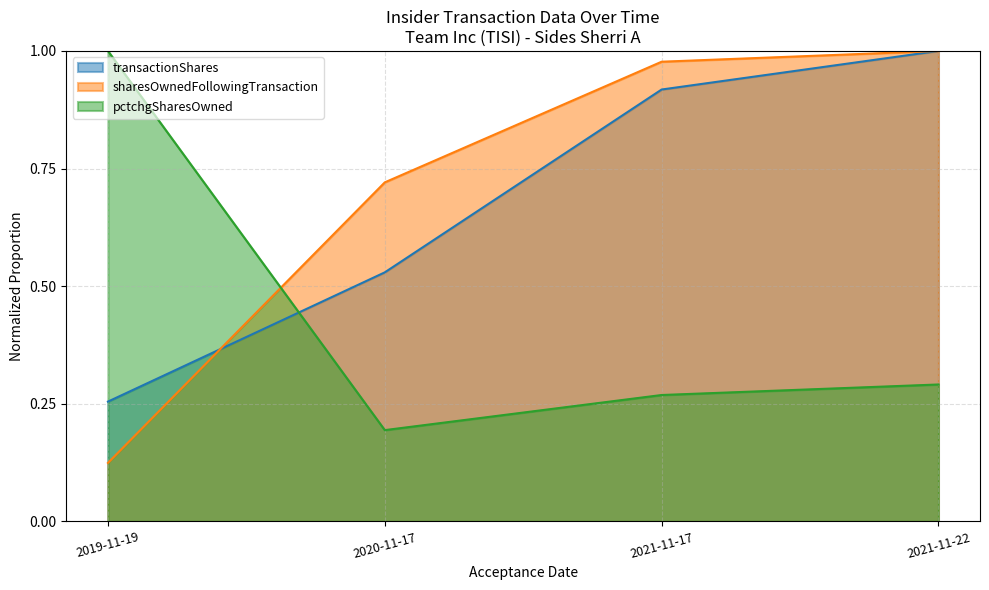

What value does the pctchgSharesOwned series have at 2021-11-22?

0.3